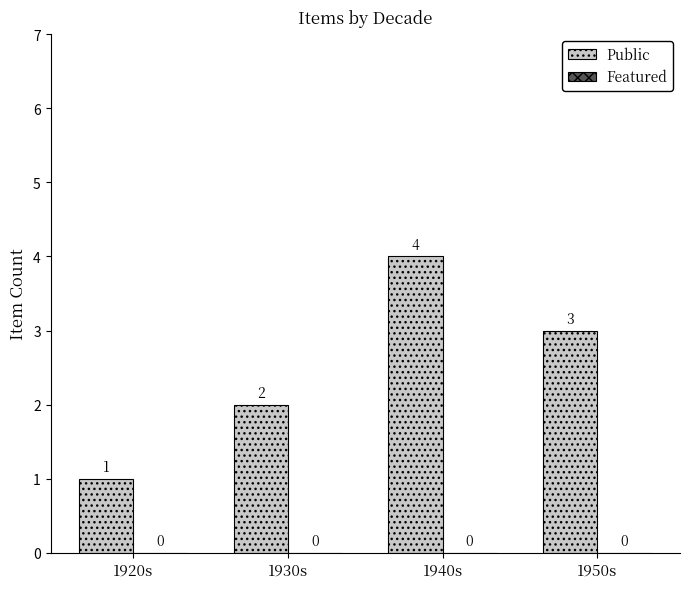

What value does the data have at 1940s?

4